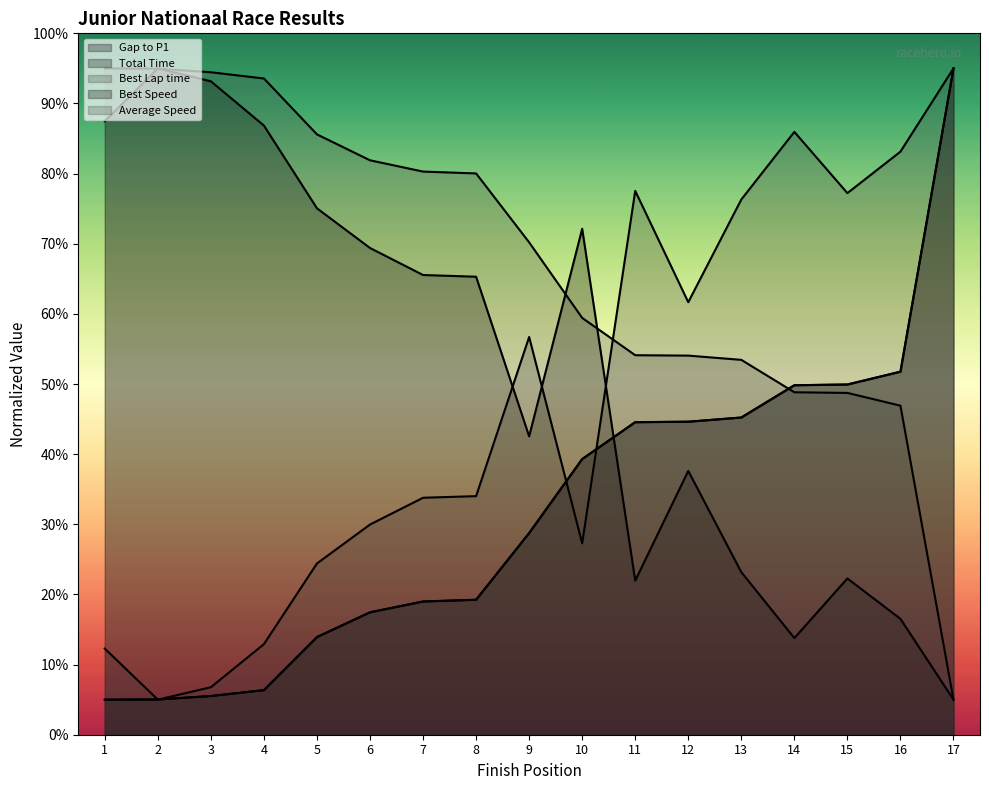

Reading left to right, extract all data points from this chart.

Gap to P1: 5.0	5.0	5.5	6.4	13.9	17.5	19.0	19.2	28.7	39.3	44.6	44.6	45.2	49.8	49.9	51.8	95.0
Total Time: 5.0	5.0	5.5	6.4	13.9	17.5	19.0	19.2	28.7	39.3	44.6	44.6	45.2	49.8	49.9	51.8	95.0
Best Lap time: 12.3	5.0	6.8	12.9	24.4	30.0	33.8	34.0	56.7	27.3	77.5	61.7	76.3	85.9	77.2	83.1	95.0
Best Speed: 87.5	95.0	93.2	86.8	75.1	69.4	65.5	65.3	42.5	72.1	22.0	37.6	23.2	13.8	22.3	16.5	5.0
Average Speed: 95.0	95.0	94.5	93.6	85.6	81.9	80.3	80.0	70.2	59.4	54.1	54.1	53.4	48.8	48.7	46.9	5.0